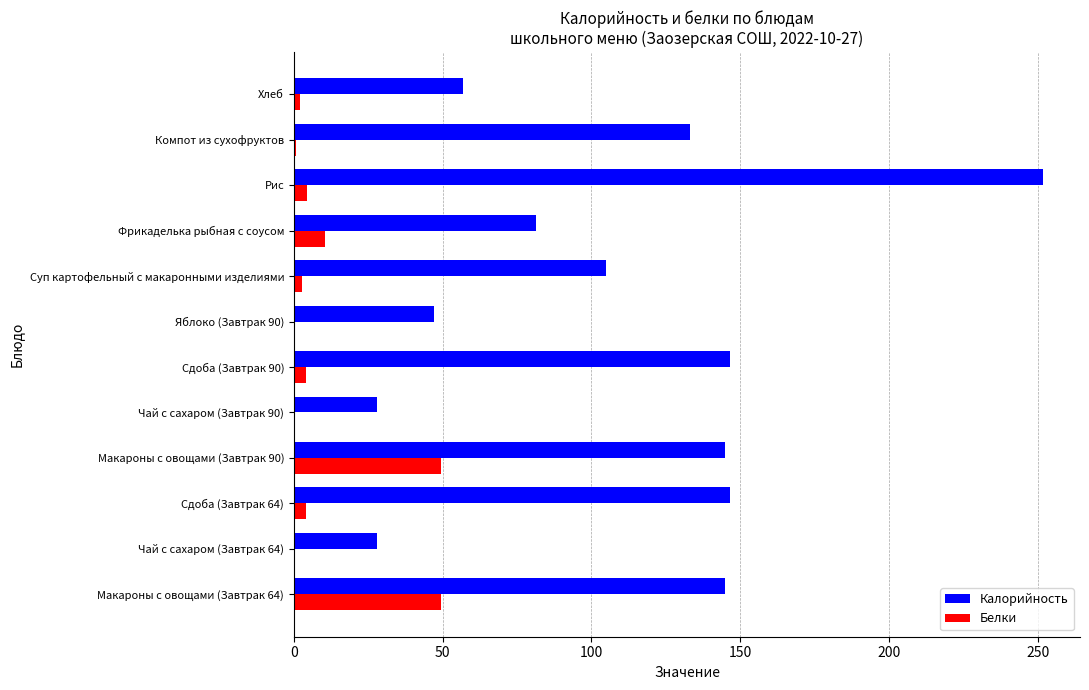

Which category has the highest value across all series?

Рис